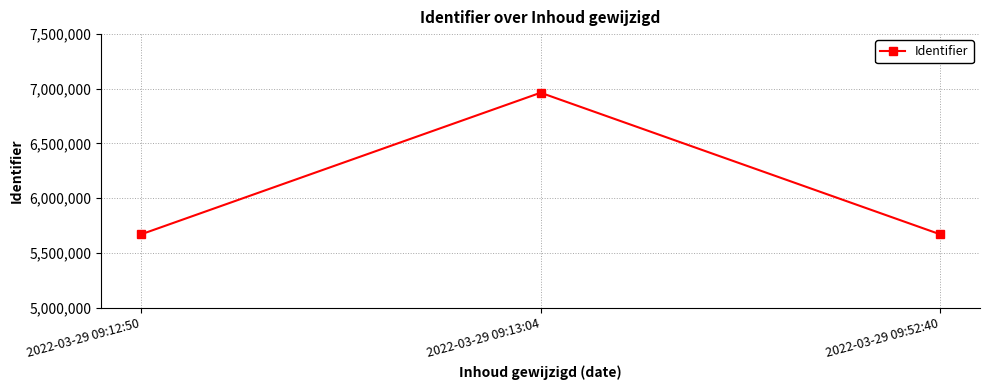

What is the sum of all values?

18303522